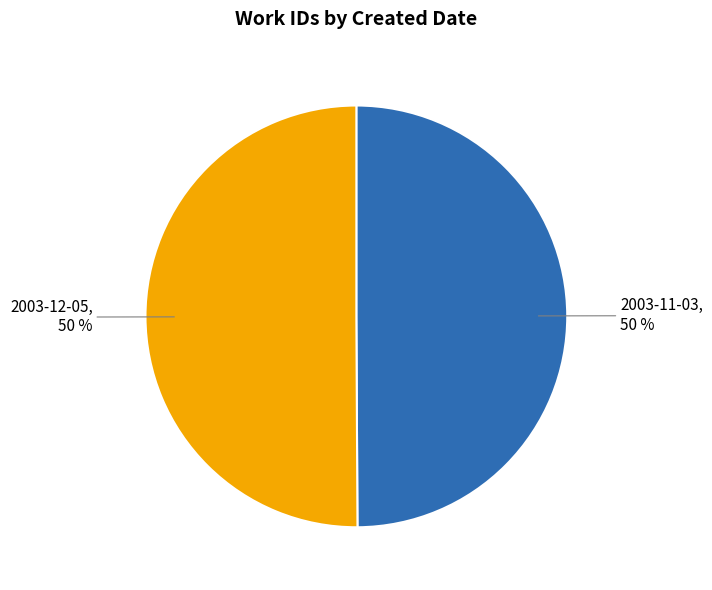

How many slices are in this pie chart?

2